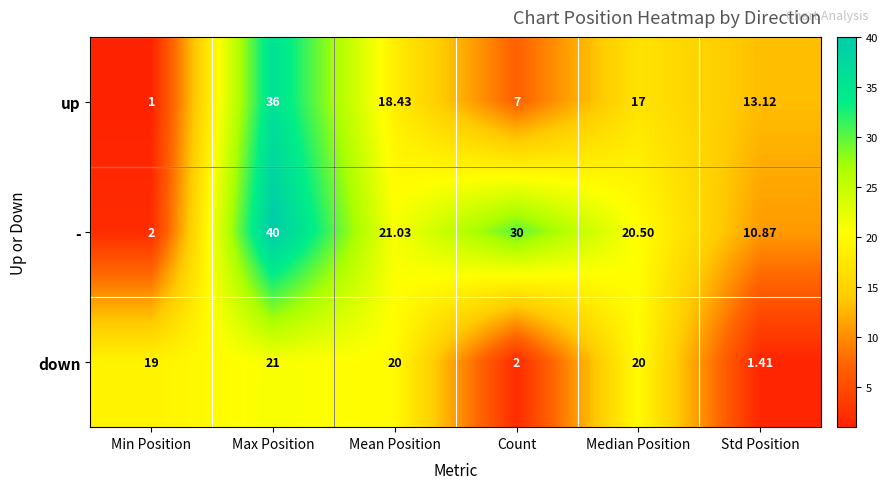

Which series changed the most between Max Position and Mean Position?

-